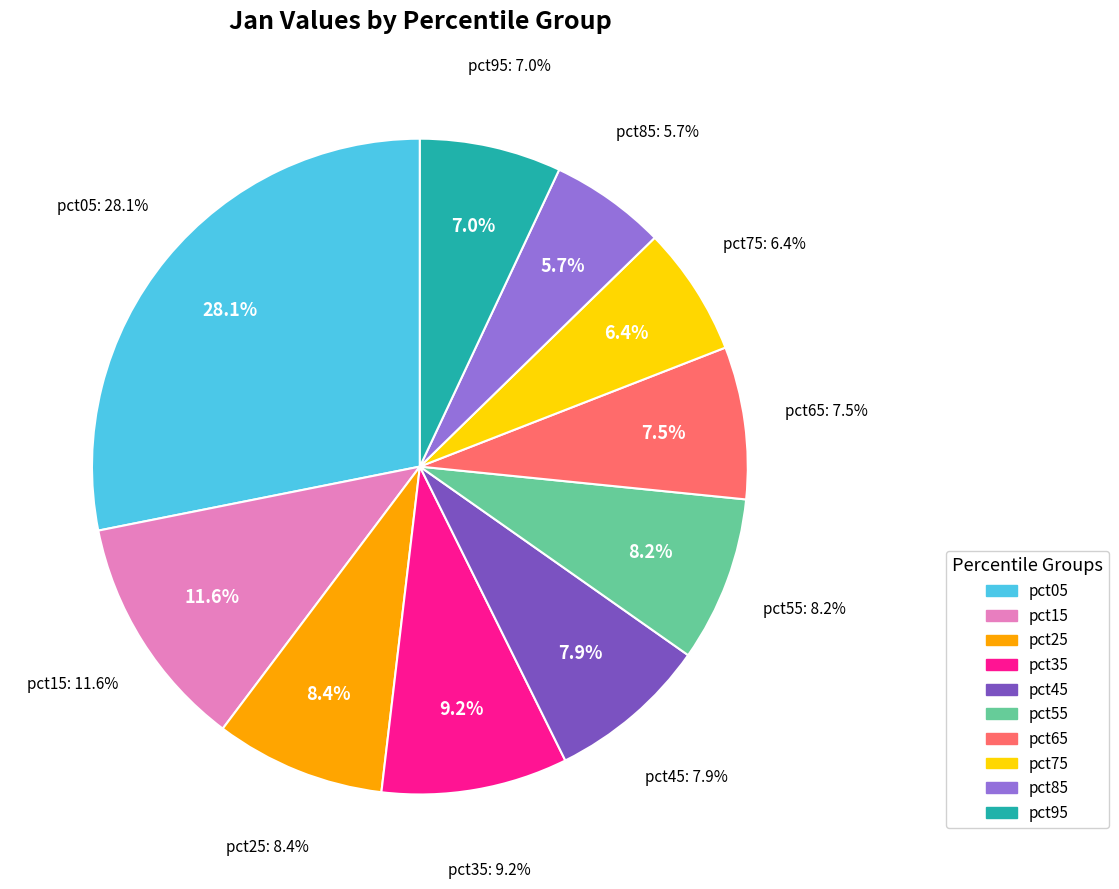

What percentage is the pct45 slice, to the nearest percent?

8%